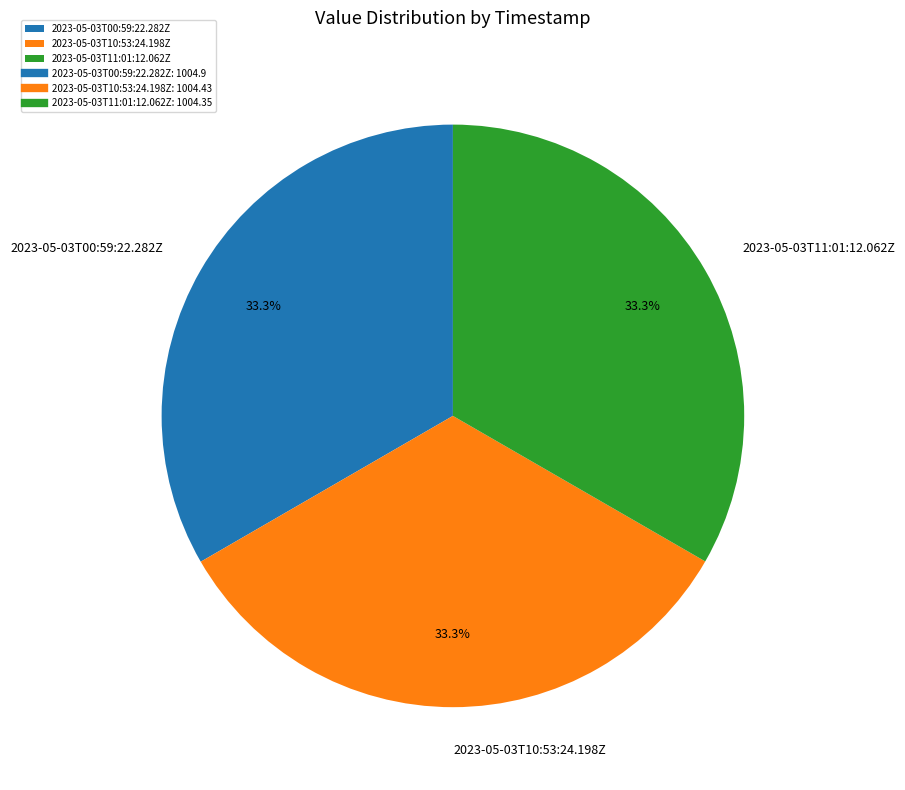

How much of the chart is everything except 2023-05-03T10:53:24.198Z?

66.7%